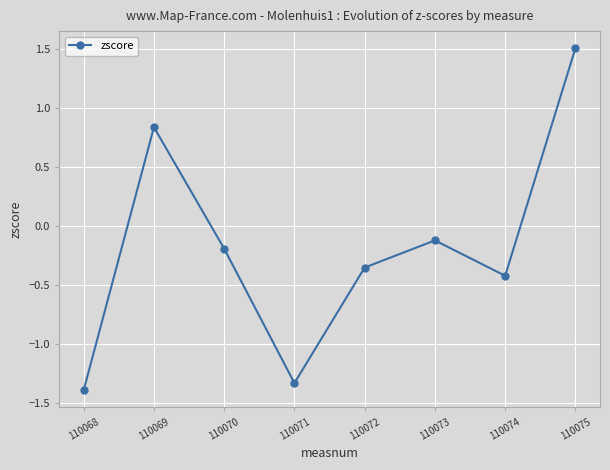

What is the smallest value displayed?

-1.4